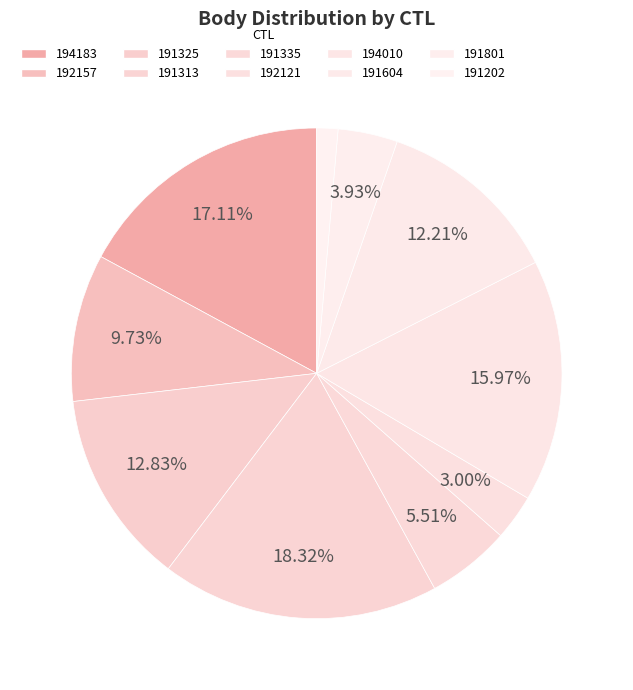

Is there any slice that represents more than half of the pie?

No